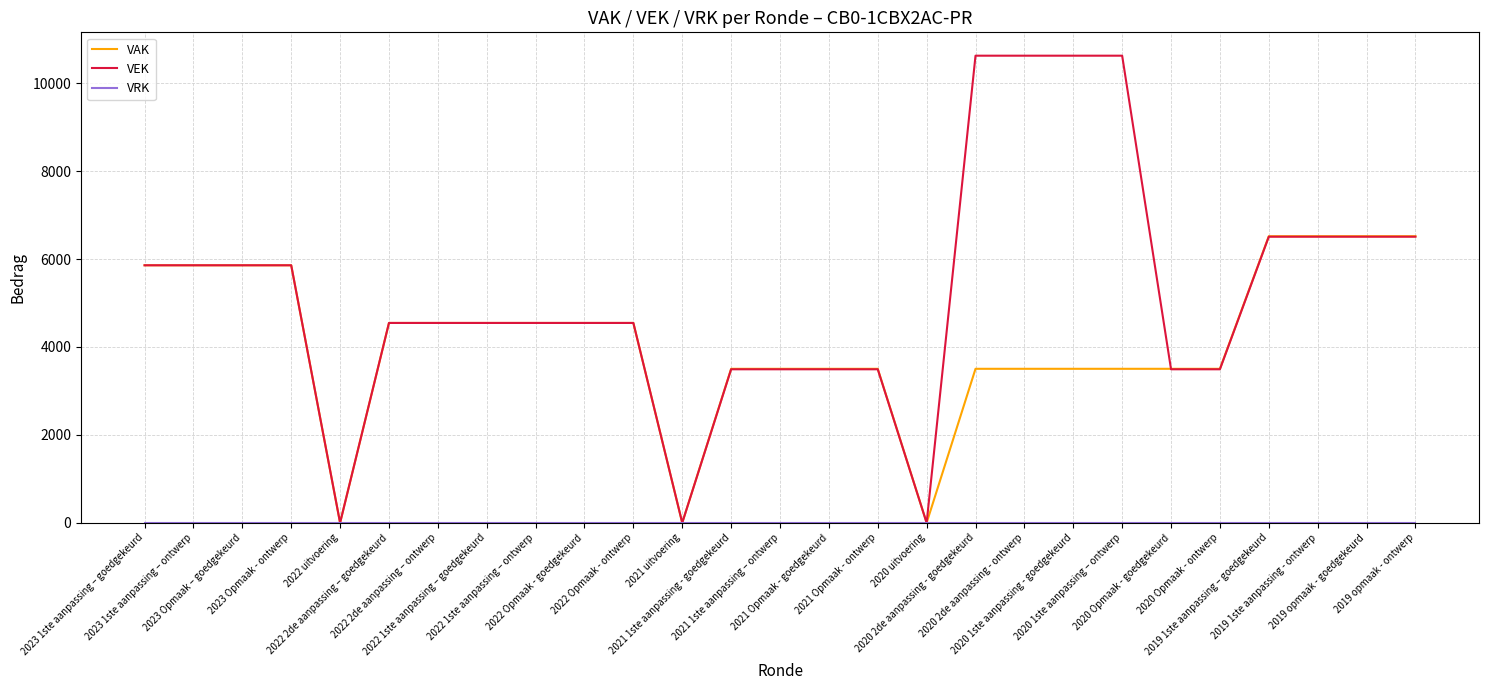

Which series has the largest total across all categories?

VEK